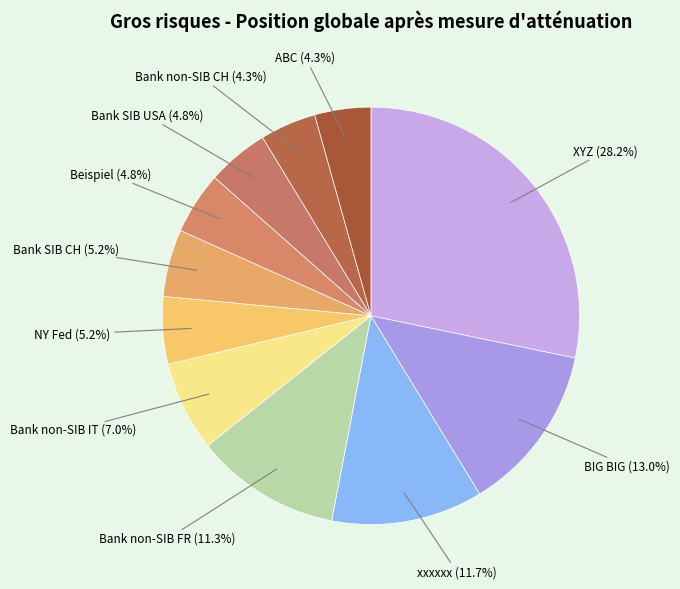

Is it true that Beispiel is 5% of the pie?

True